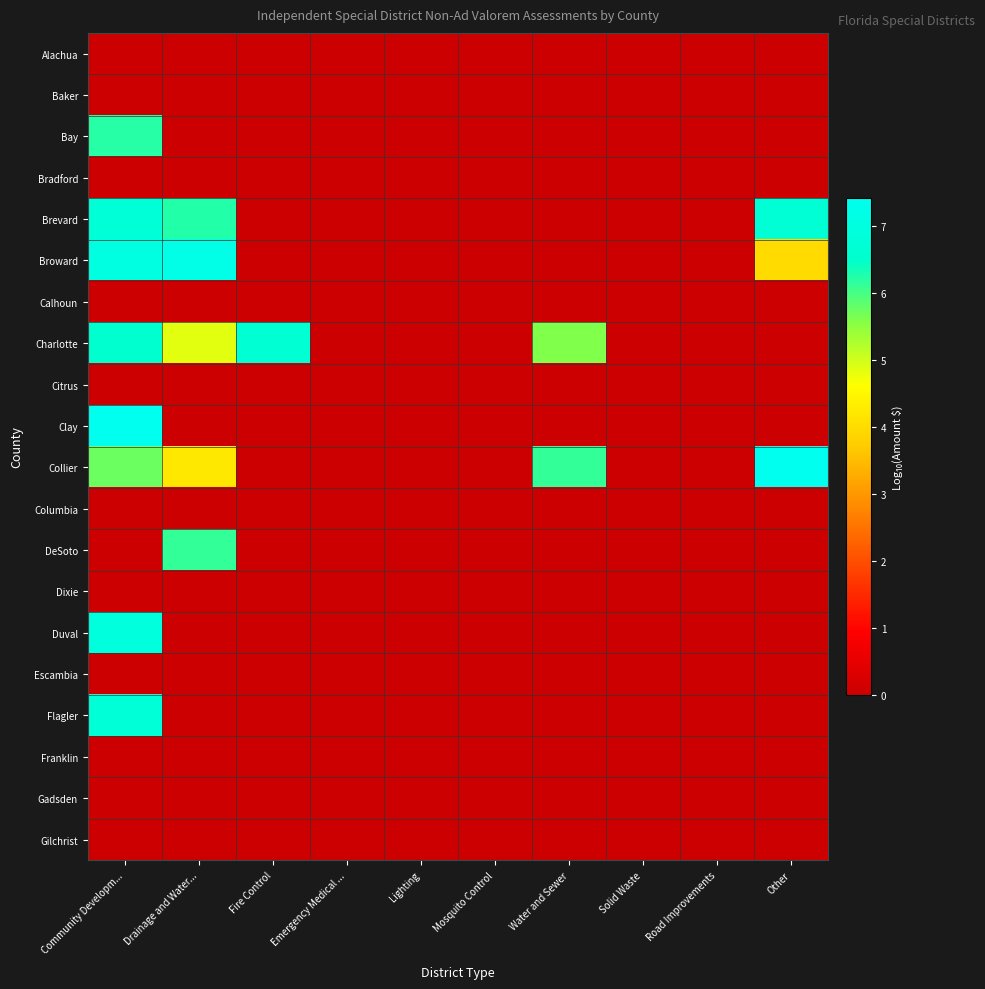

Which series has the largest total across all categories?

Charlotte